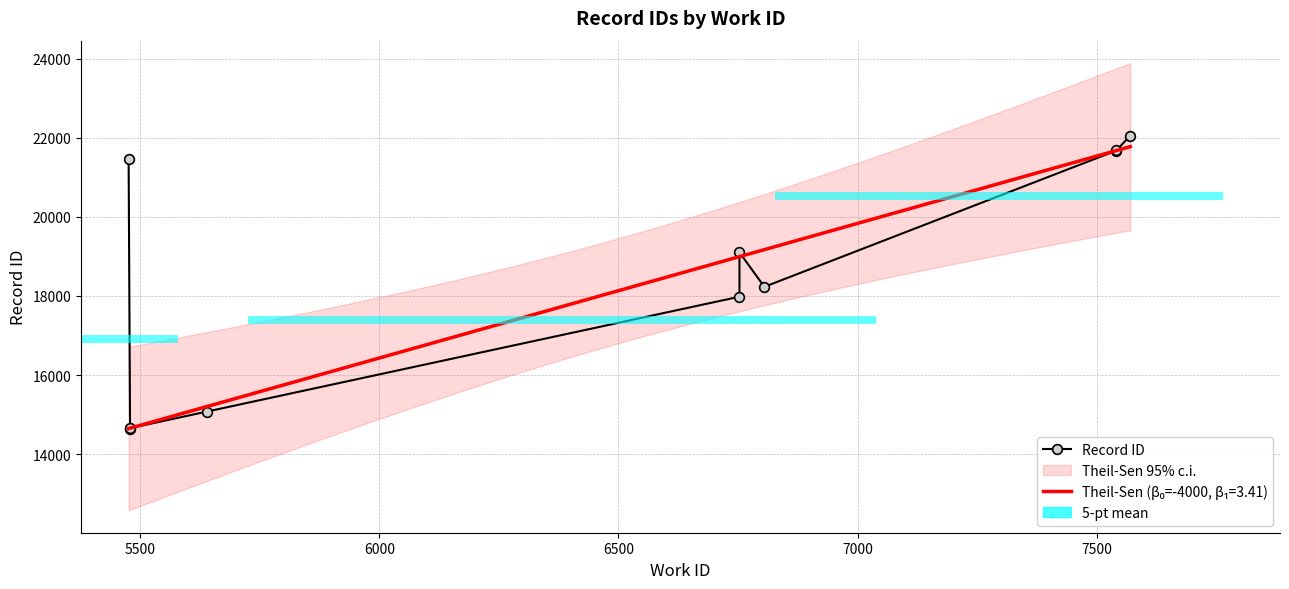

What is the ratio of the value at 7500 to the value at 6500?

1.3